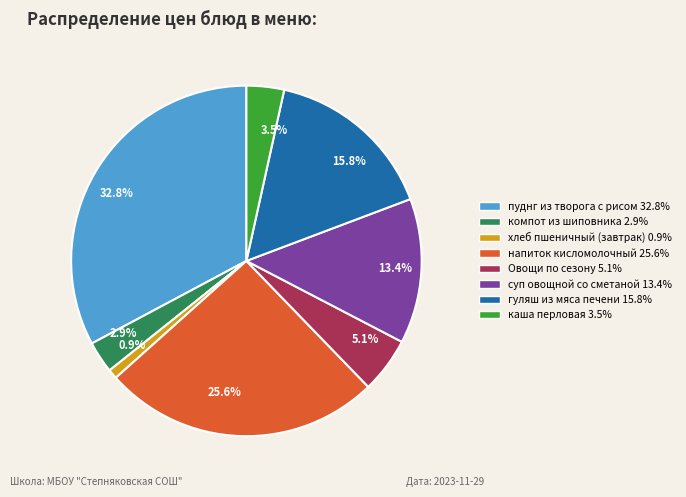

What percentage do 32.8% and 13.4% together represent?

46.2%